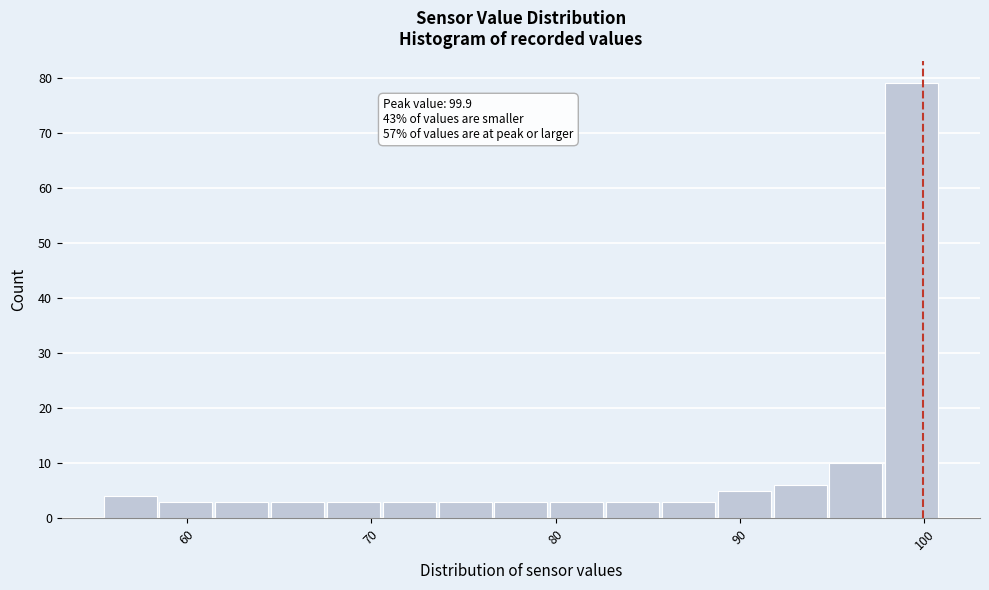

Read against the x-axis, roughly where is the centre of the tallest bar?

99